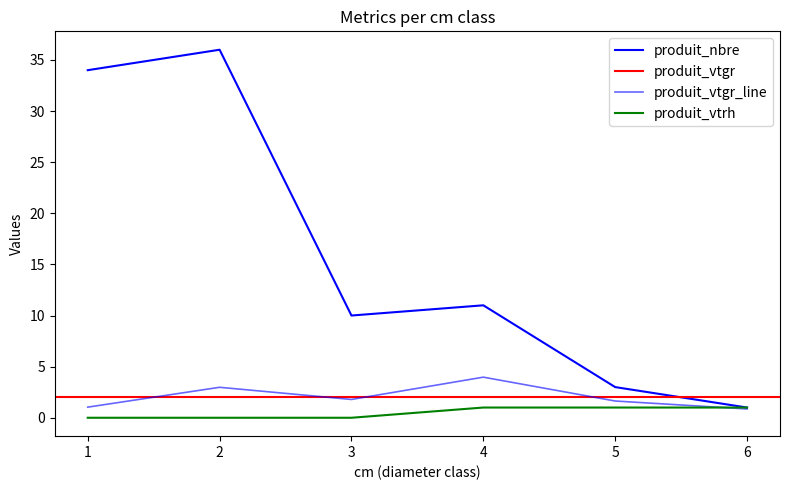

Does the chart have visible grid lines?

No